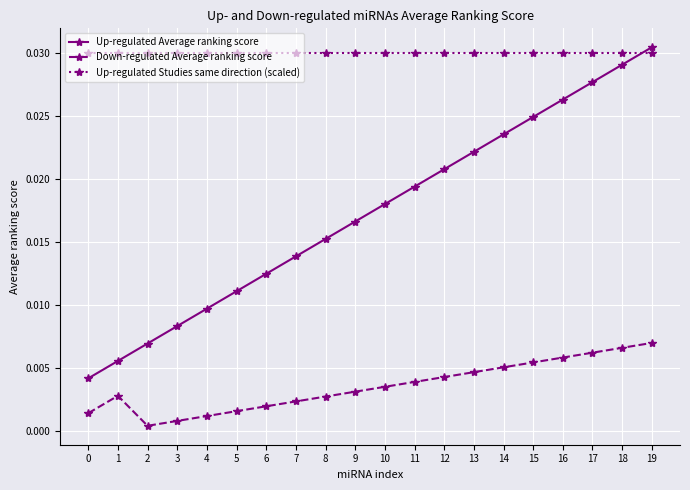

True or false: Up-regulated Studies same direction (scaled) and Down-regulated Average ranking score cross at least once.

False